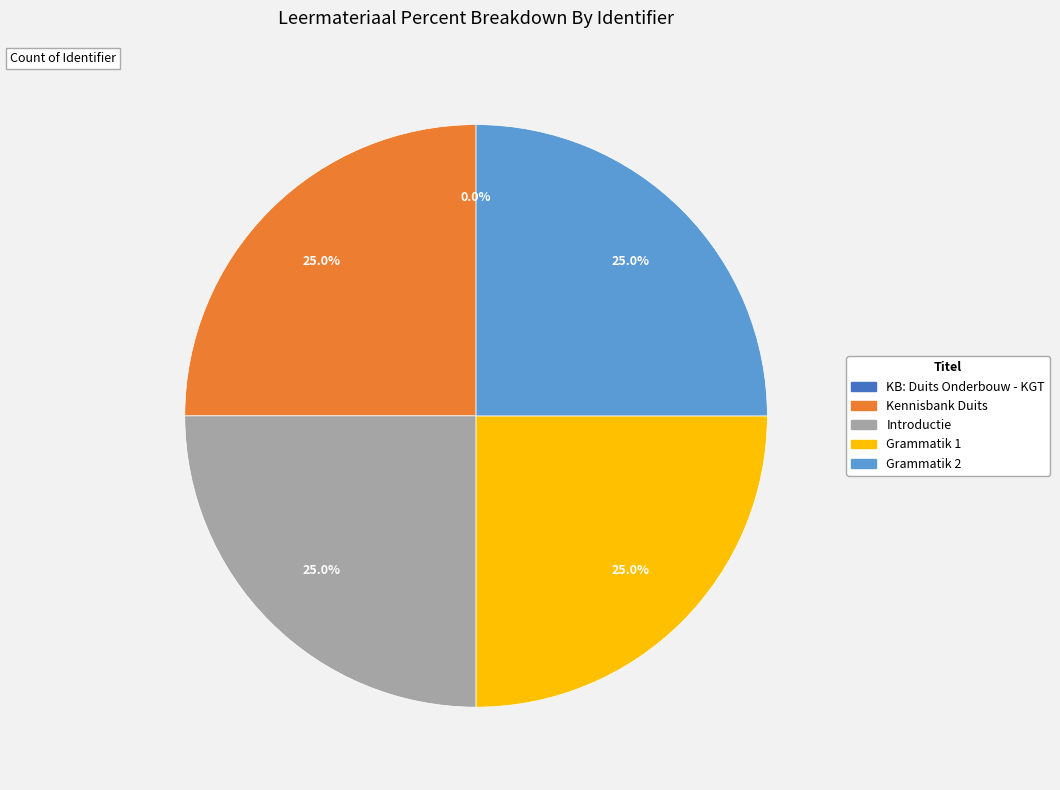

The Kennisbank Duits slice represents 18% of the pie. True or false?

False